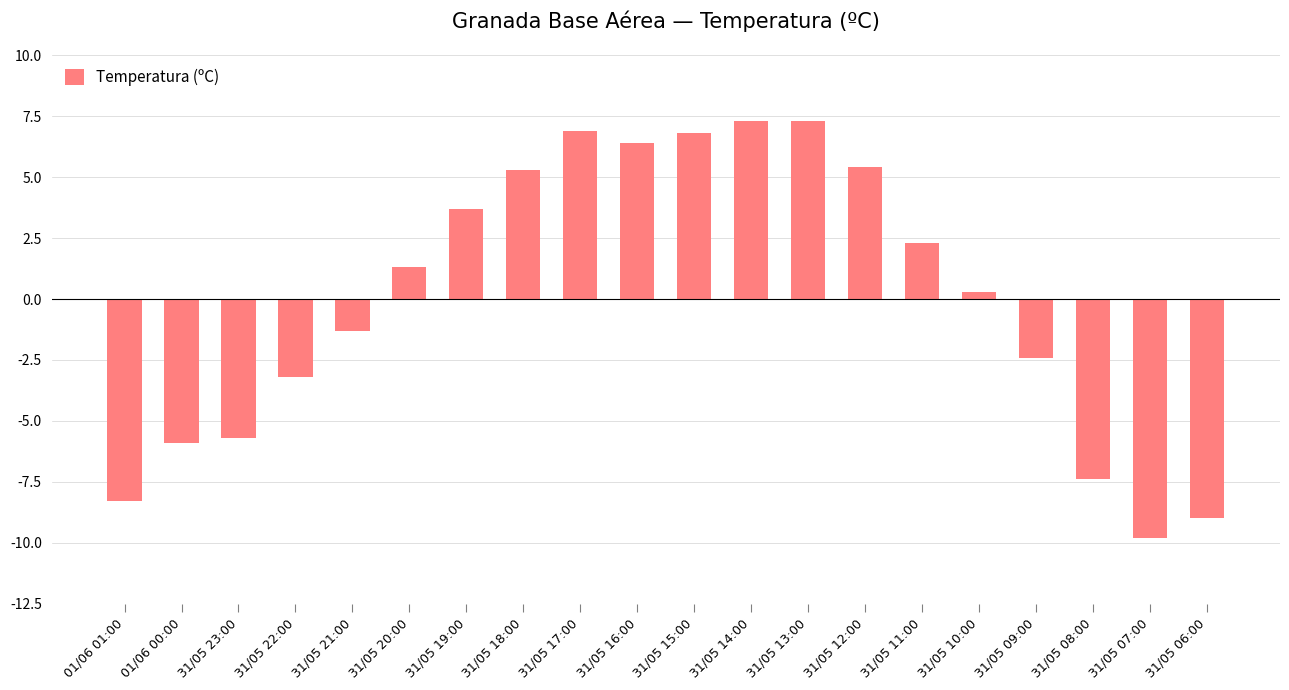

Reading right to left, transcribe all the data shown in this chart.

31/05 06:00=-9.0	31/05 07:00=-9.8	31/05 08:00=-7.4	31/05 09:00=-2.4	31/05 10:00=0.3	31/05 11:00=2.3	31/05 12:00=5.4	31/05 13:00=7.3	31/05 14:00=7.3	31/05 15:00=6.8	31/05 16:00=6.4	31/05 17:00=6.9	31/05 18:00=5.3	31/05 19:00=3.7	31/05 20:00=1.3	31/05 21:00=-1.3	31/05 22:00=-3.2	31/05 23:00=-5.7	01/06 00:00=-5.9	01/06 01:00=-8.3